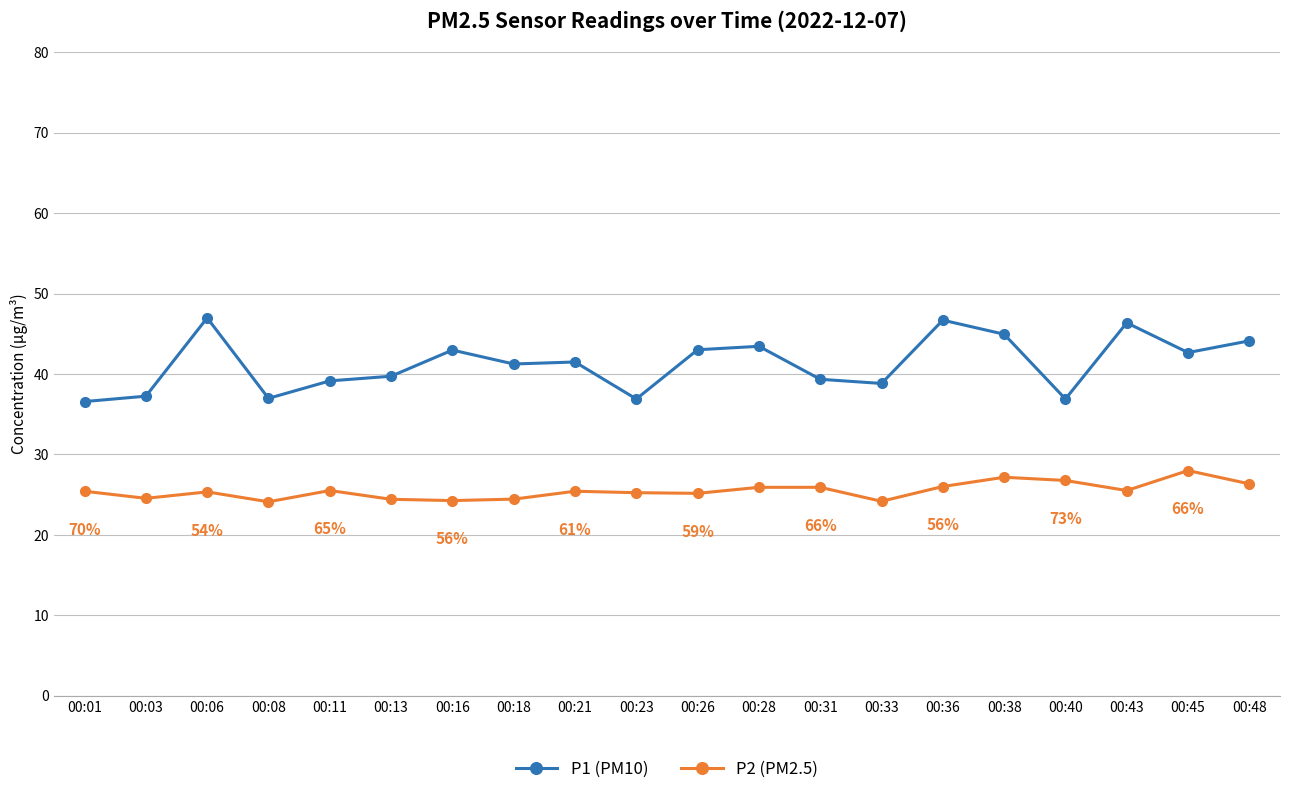

The P2 (PM2.5) series shows 47.4 at 00:45. True or false?

False